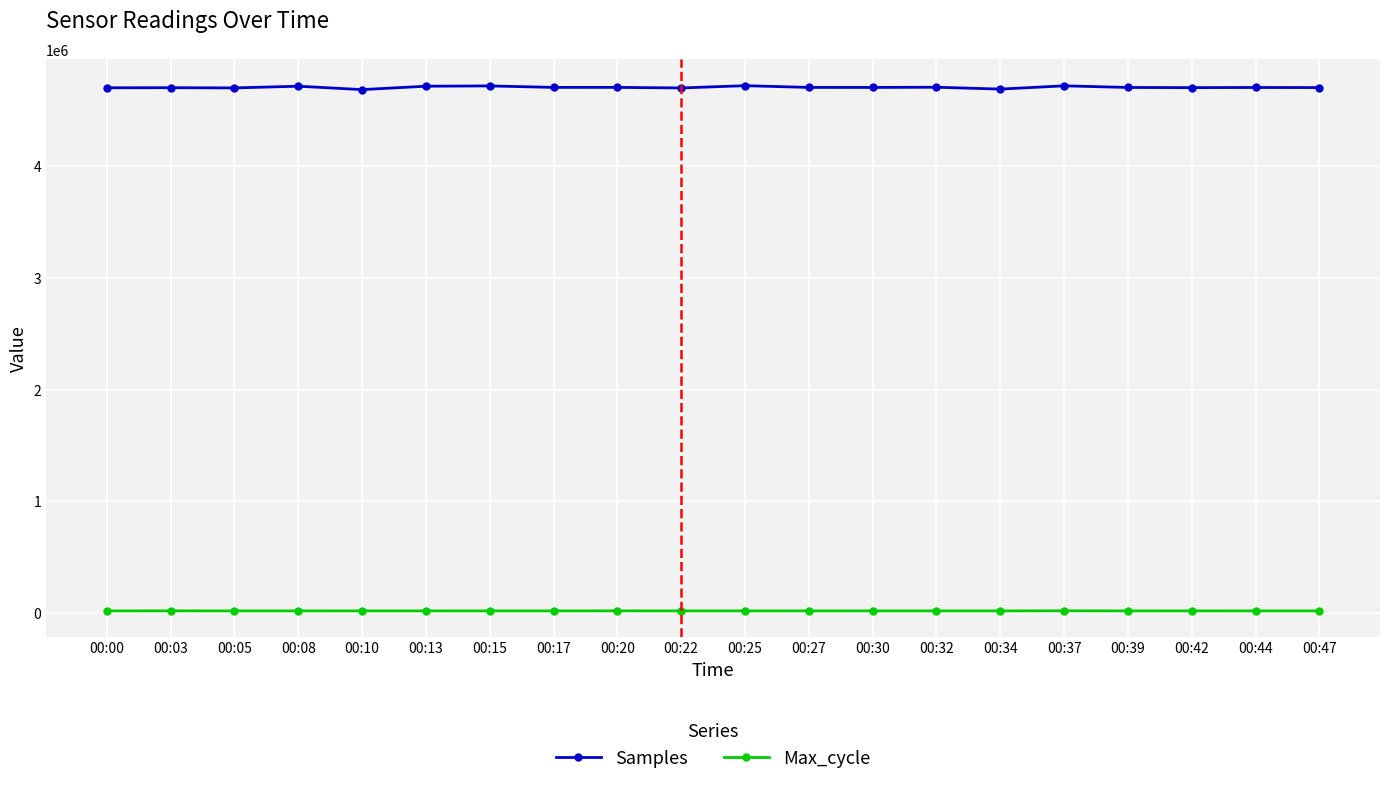

In Max_cycle, how many points are higher than both neighbors (excluding endpoints)?

7